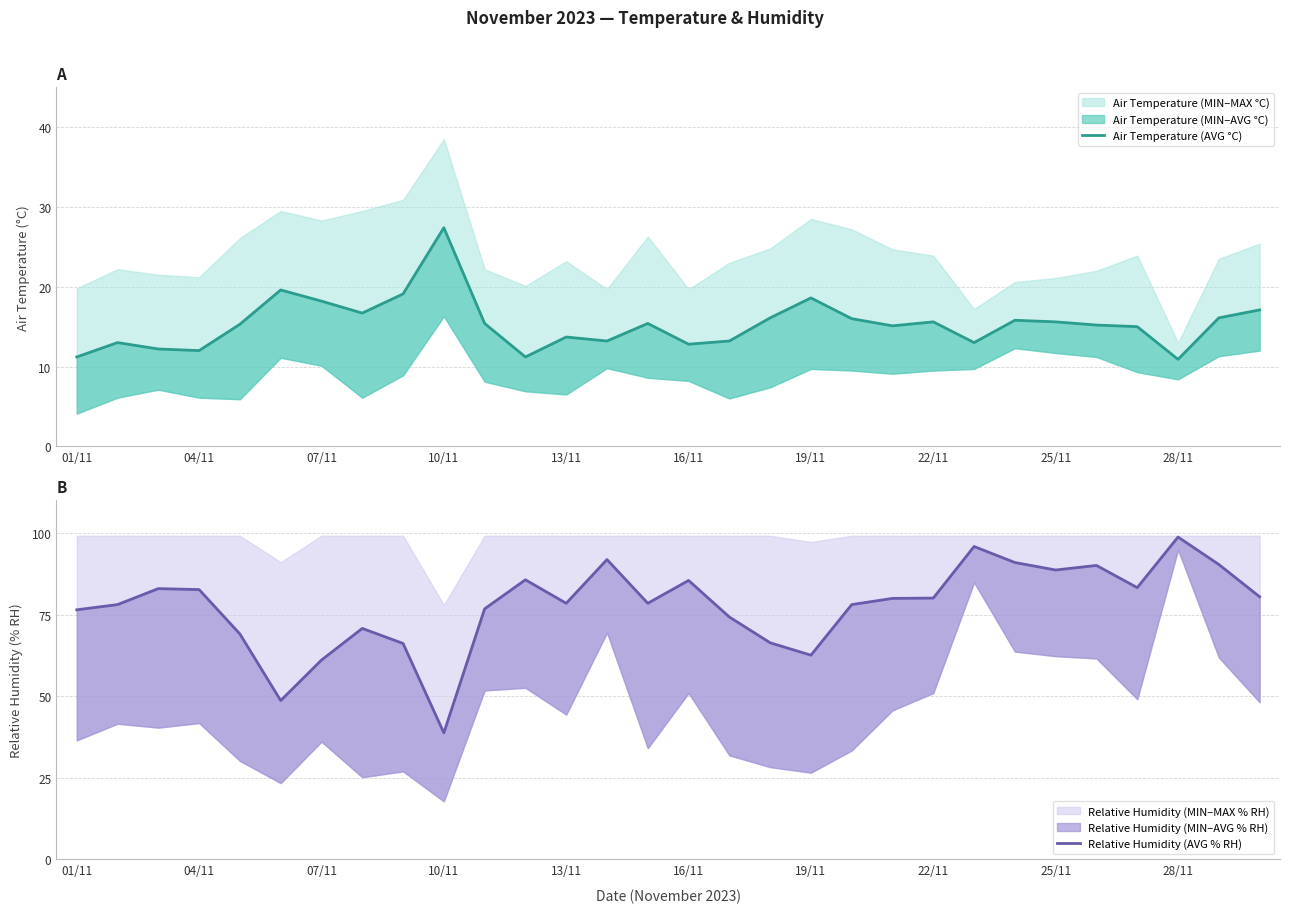

Which has a higher value, 28 or 12?

28